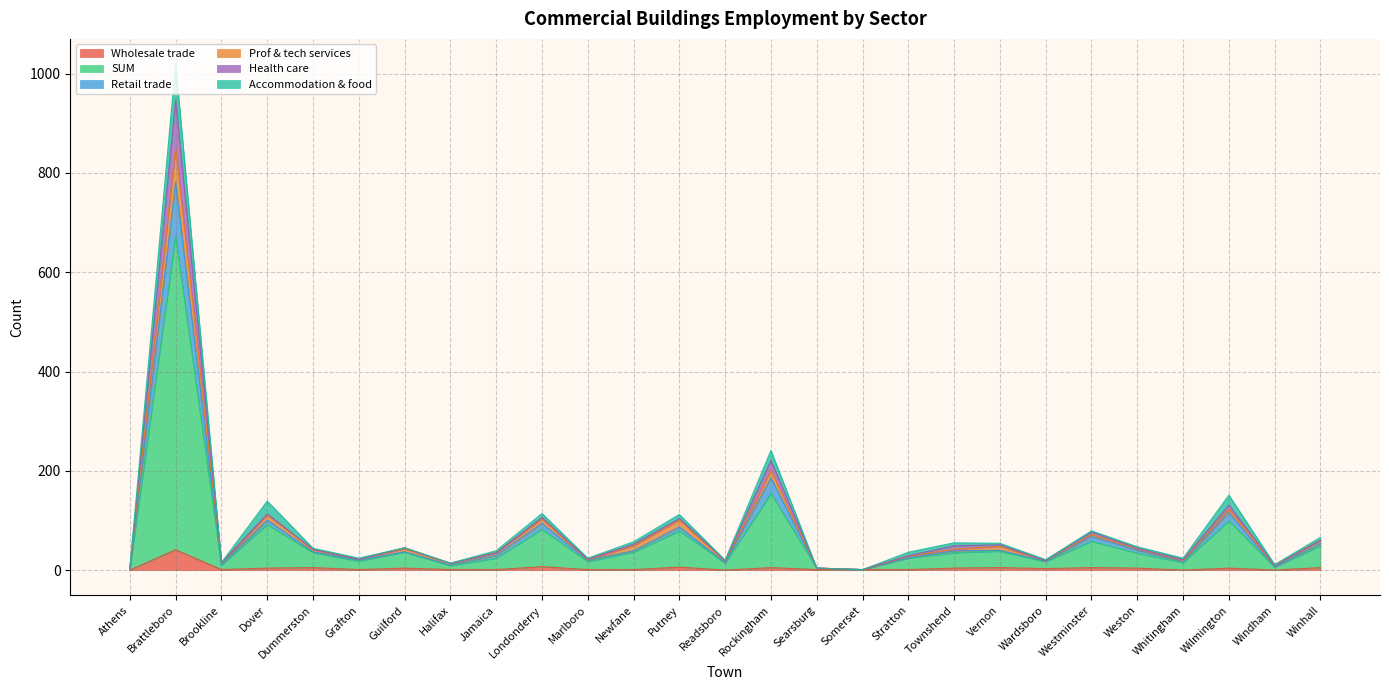

What is the maximum value for Wholesale trade?

41